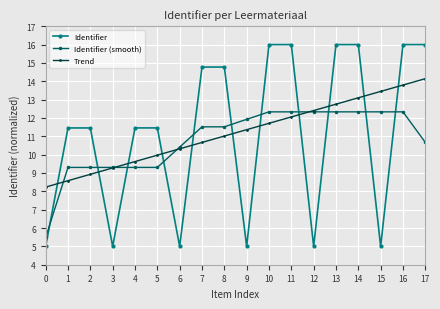

How many intersections are there between Identifier (smooth) and Trend?

4